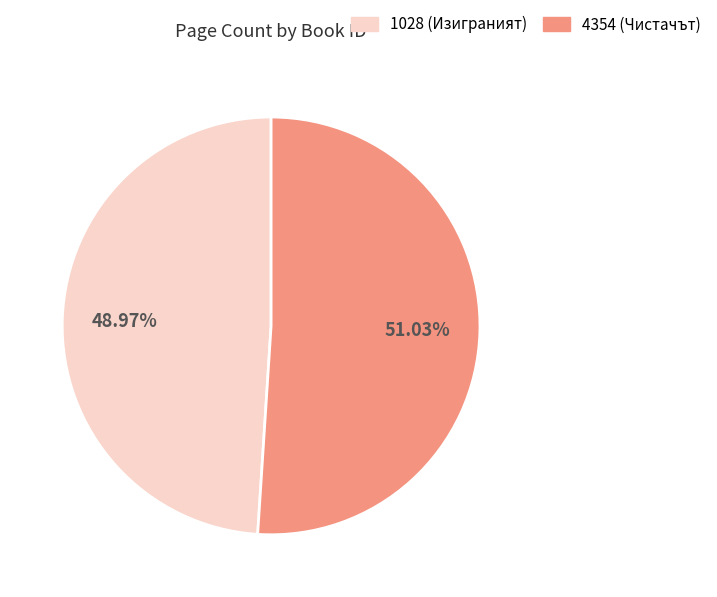

Between 1028 and 4354, which is larger?

4354